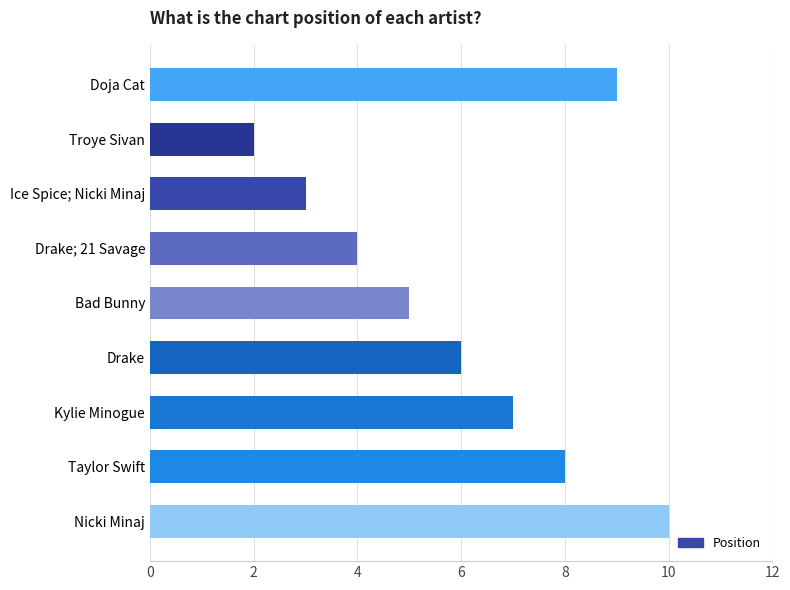

The value at 0 is 1. True or false?

False